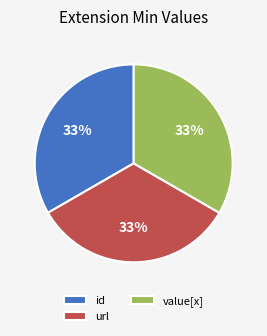

To the nearest percent, what is the average slice percentage?

33%